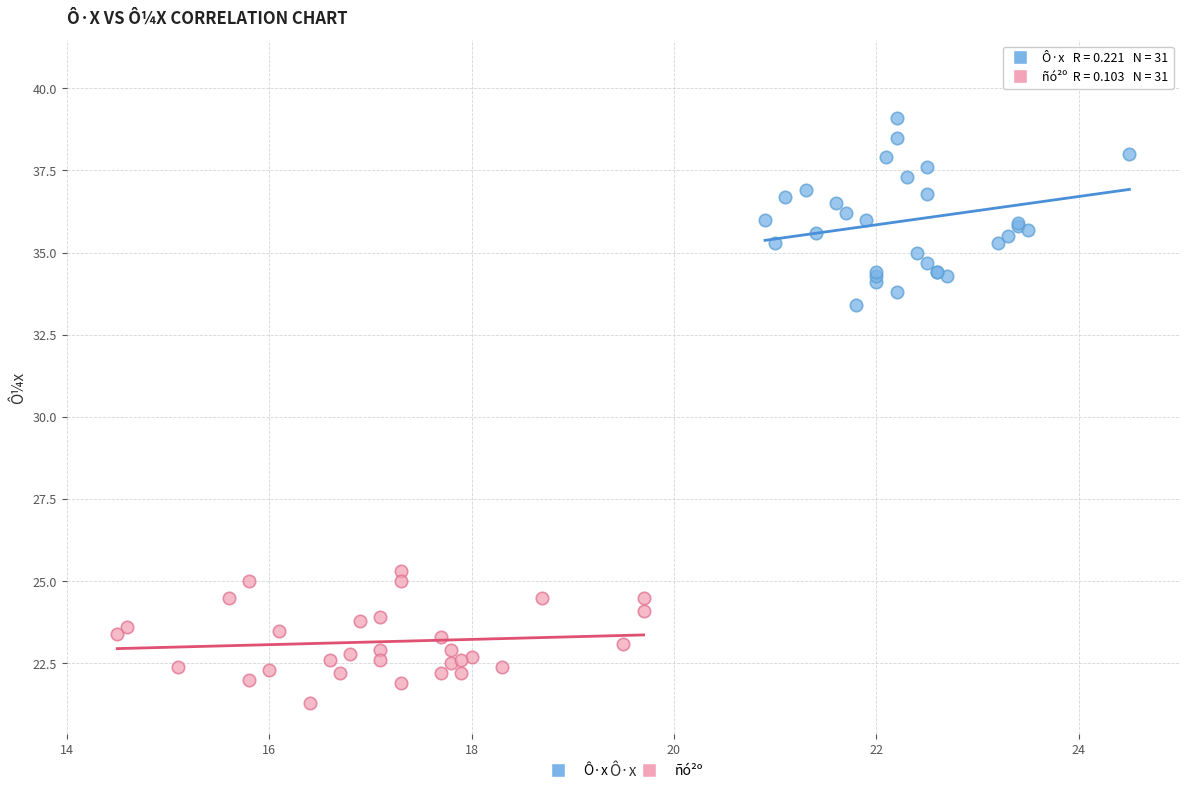

Which series has the widest spread of Y values?

Ô·x